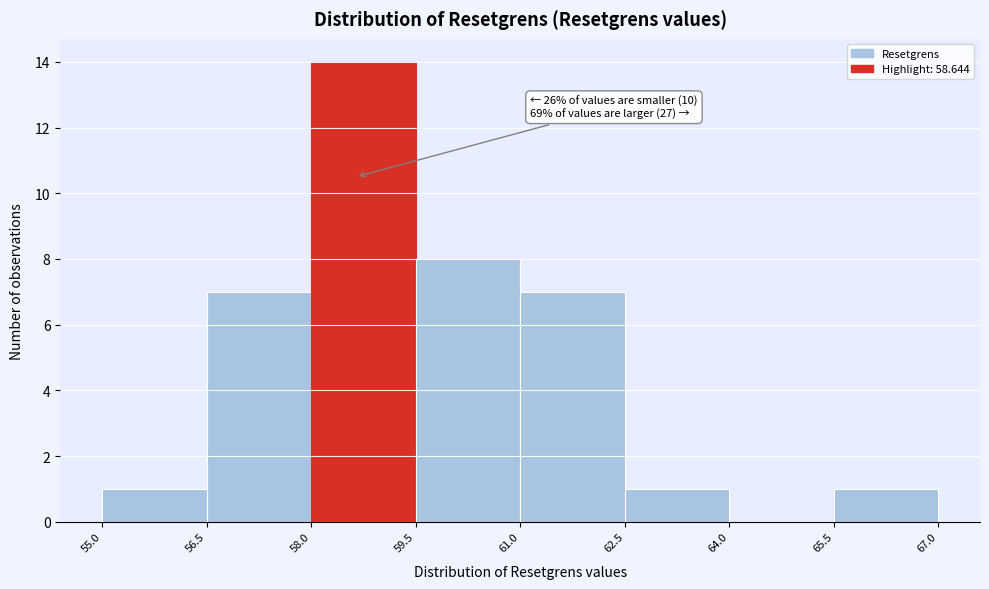

Which range on the x-axis has the tallest bar?

58.0 to 59.5